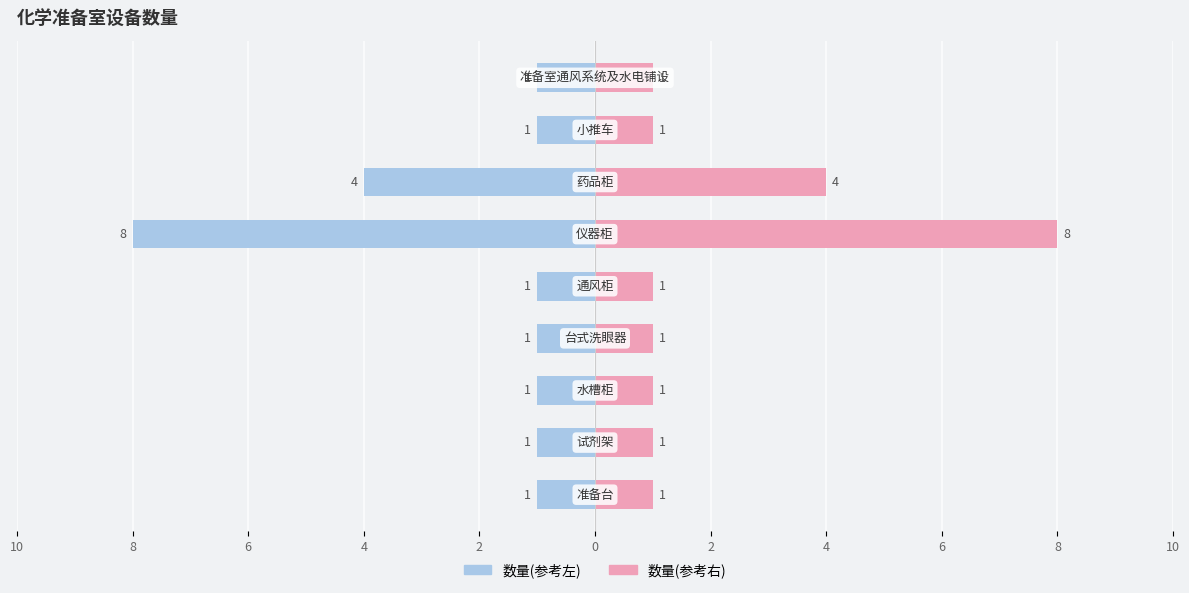

Is it true that 数量(右) equals 0 at 10?

False